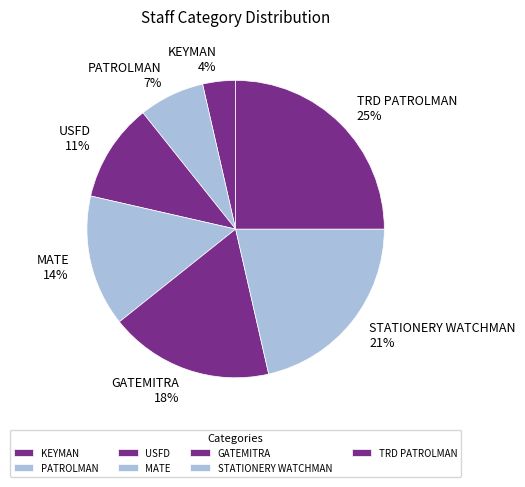

Is PATROLMAN the majority of the pie?

No